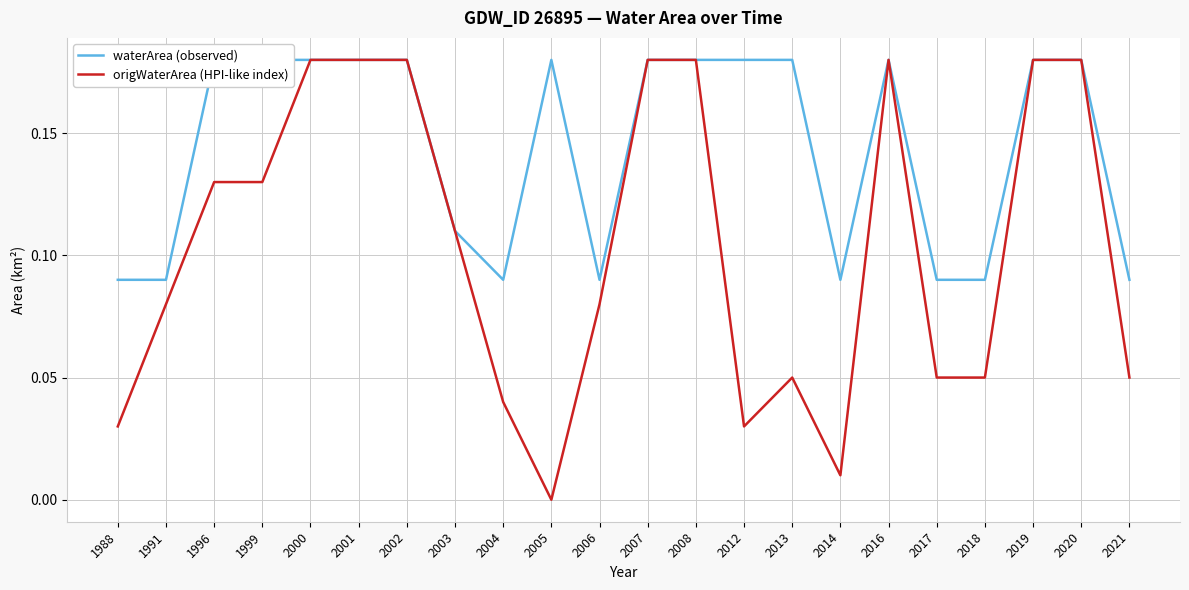

What is the value of the origWaterArea (HPI-like index) point at the 17th from the left?

0.2